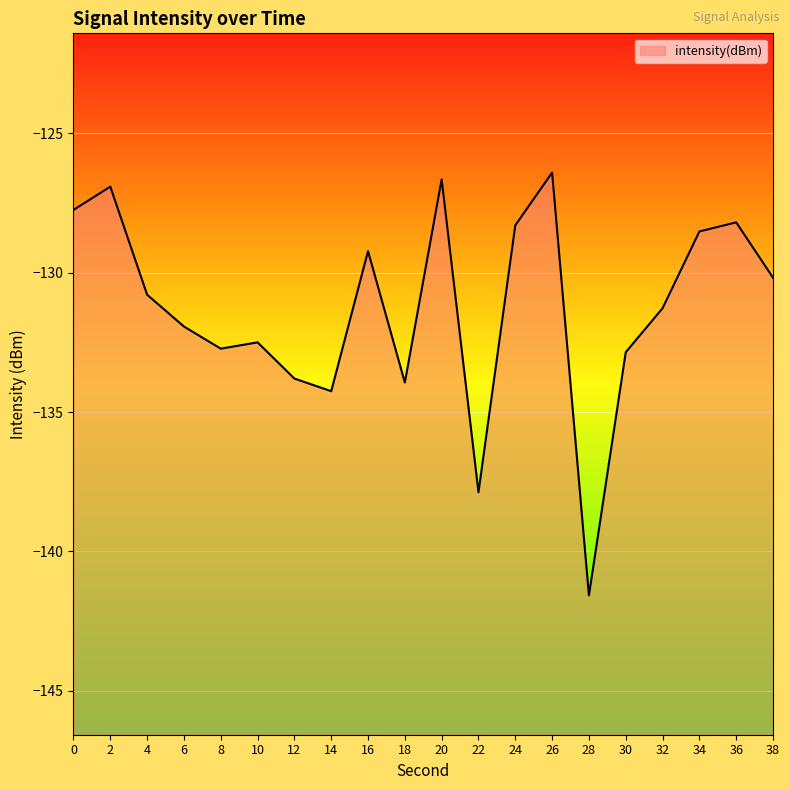

Rank the categories by value from highest to lowest.

26, 20, 2, 0, 36, 24, 34, 16, 38, 4, 32, 6, 10, 8, 30, 12, 18, 14, 22, 28